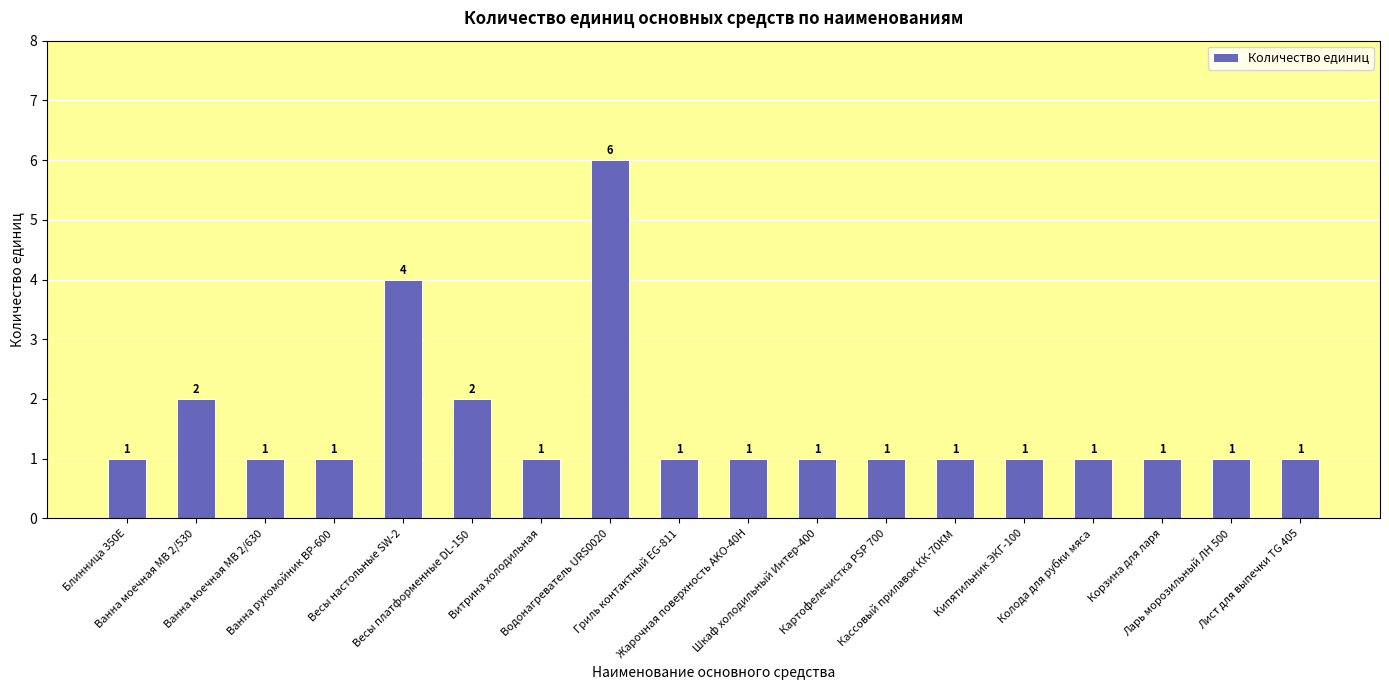

Which has a higher value, Жарочная поверхность AKO-40H or Ванна моечная МВ 2/530?

Ванна моечная МВ 2/530